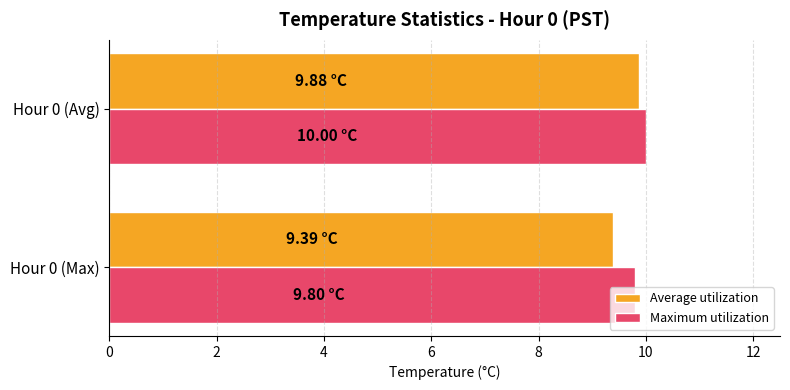

List the series in order of their overall mean, lowest first.

Average utilization, Maximum utilization